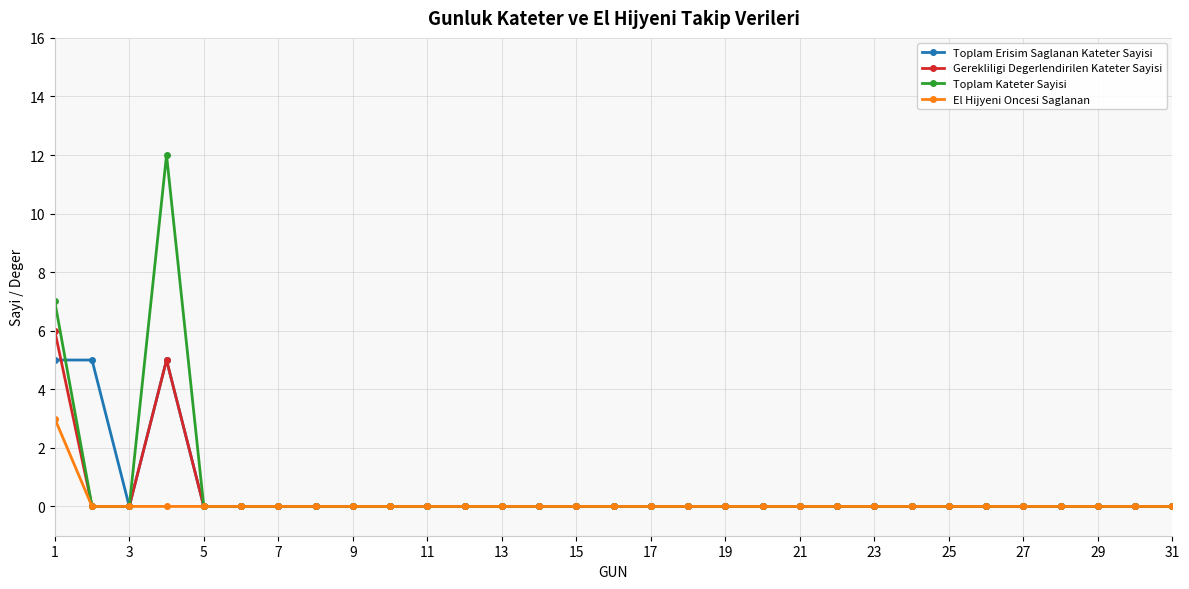

Which series has the widest spread of values?

Toplam Kateter Sayisi